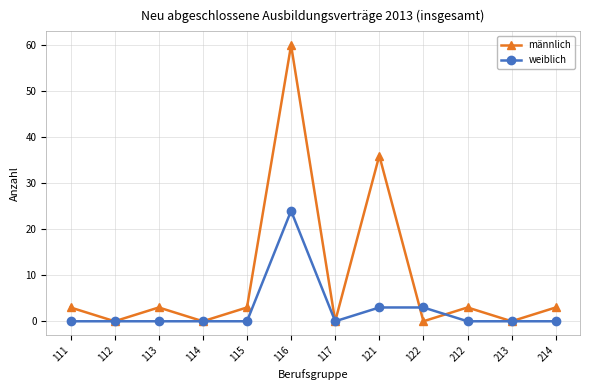

At 121, list the series in order from smallest to largest.

weiblich, männlich